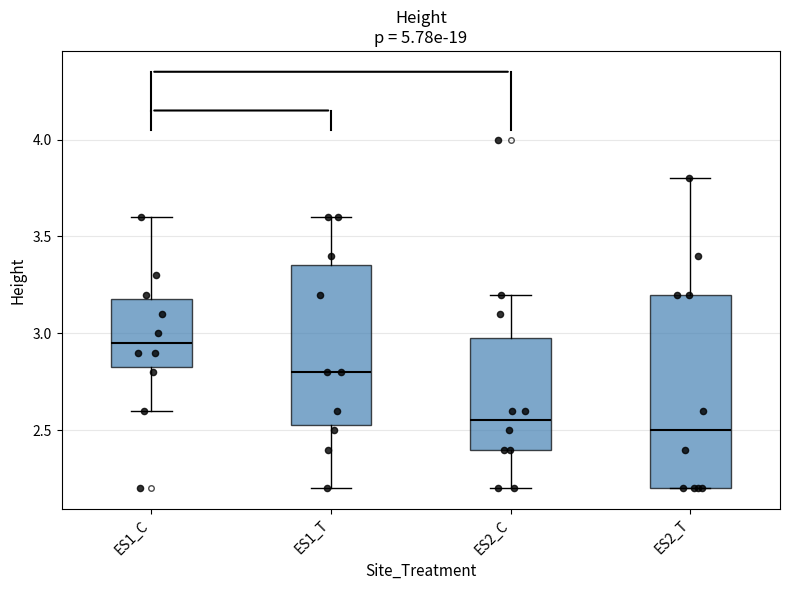

Where is the lower edge of the box for ES2_T on the y-axis? The values are not printed on the chart, so give them approximately, as read against the axis.

2.20